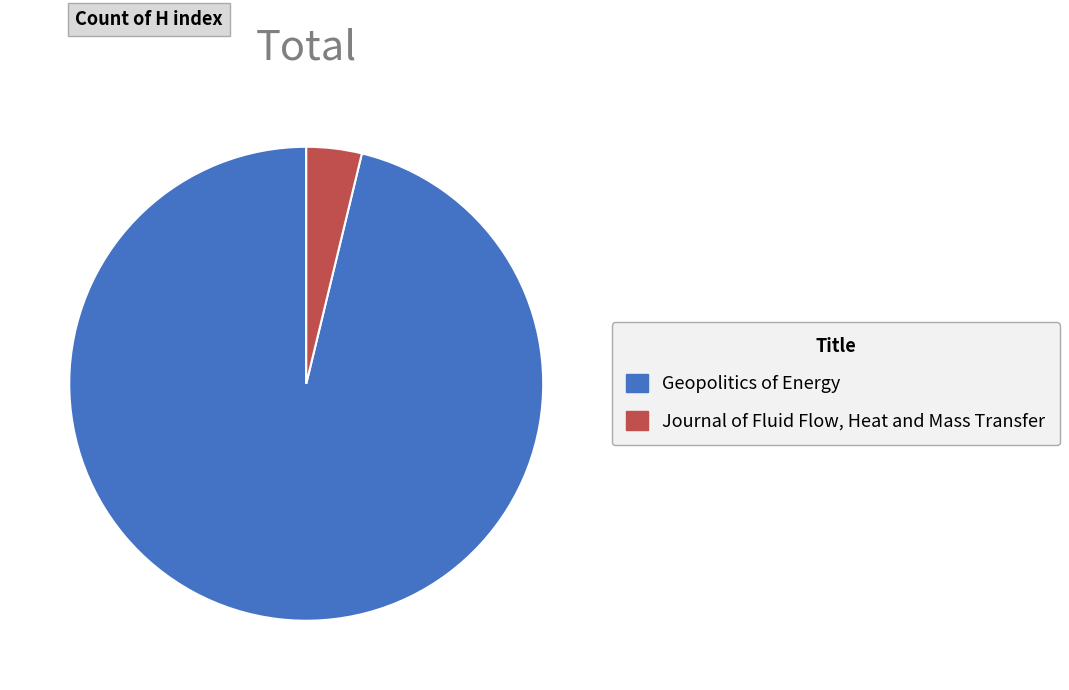

Combined, do Journal of Fluid Flow, Heat and Mass Transfer and Geopolitics of Energy account for over 50%?

Yes